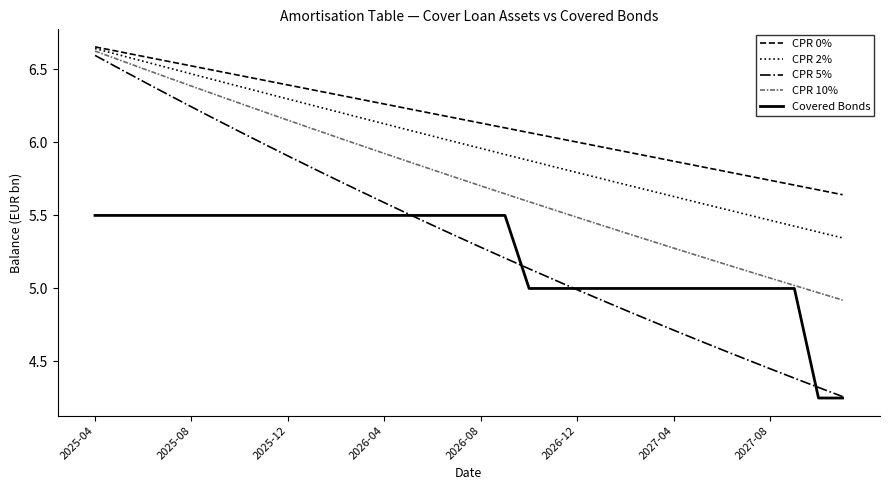

Which series has the widest spread of values?

CPR 5%